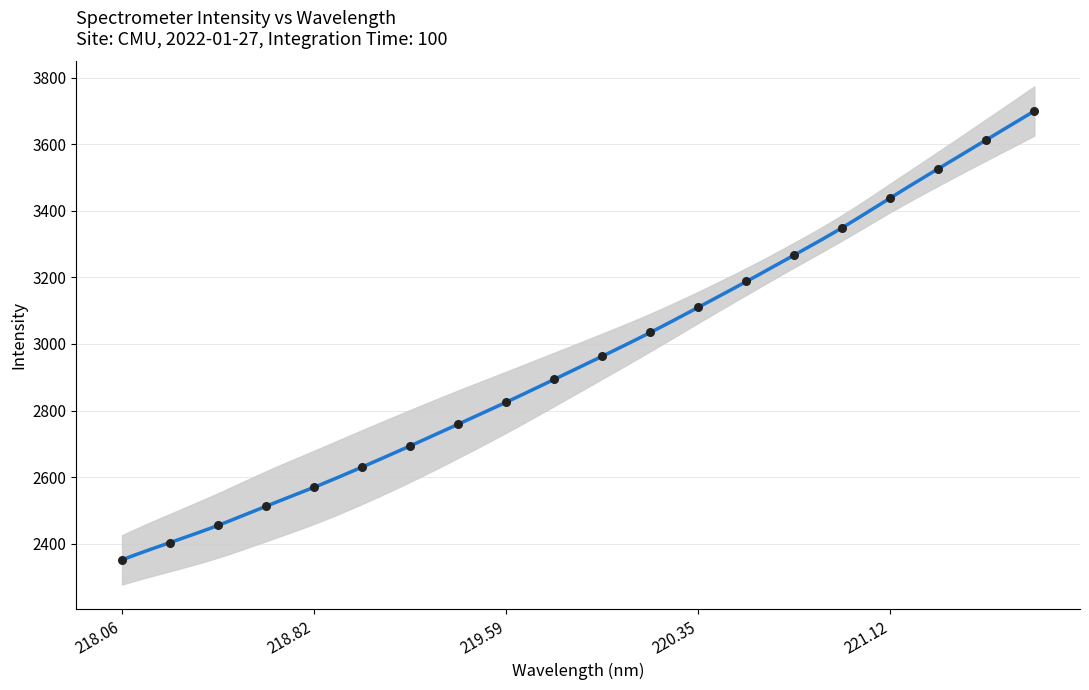

Between 220.7354 and 218.8244, which is larger?

220.7354